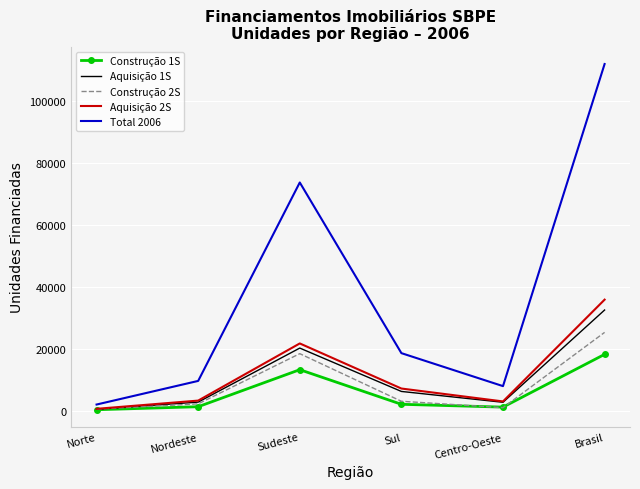

What is the maximum value shown in the chart?

111985